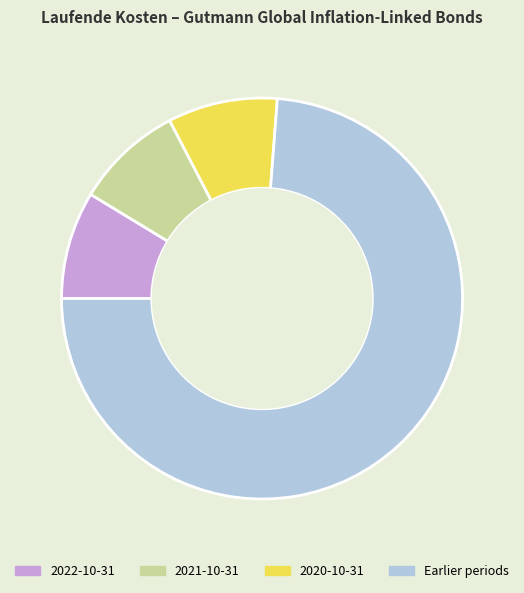

Do 2020-10-31 and 2021-10-31 together represent more than half of the pie?

No